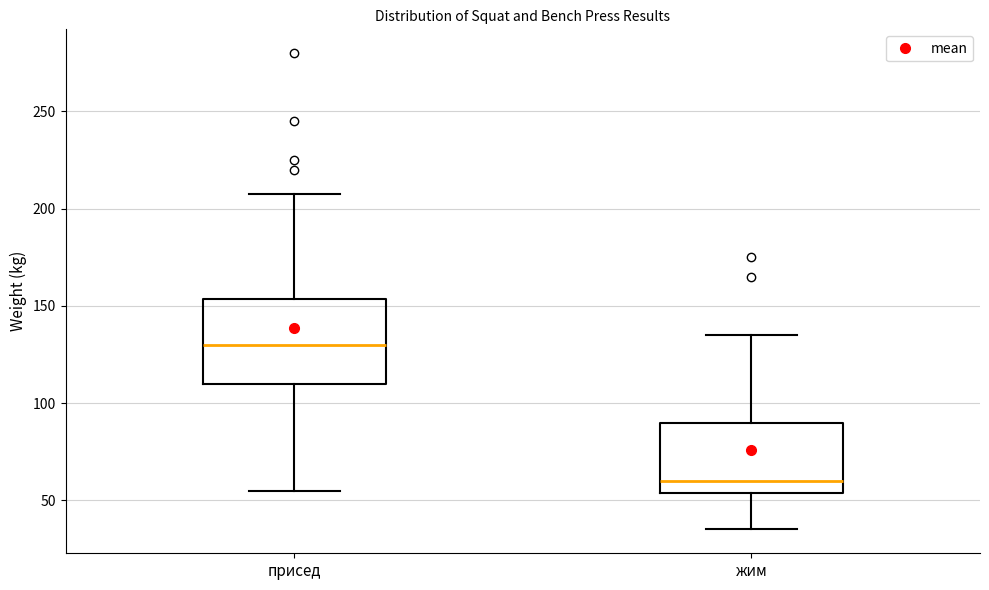

Where does the lower whisker of the box for присед end on the y-axis? The values are not printed on the chart, so give them approximately, as read against the axis.

55